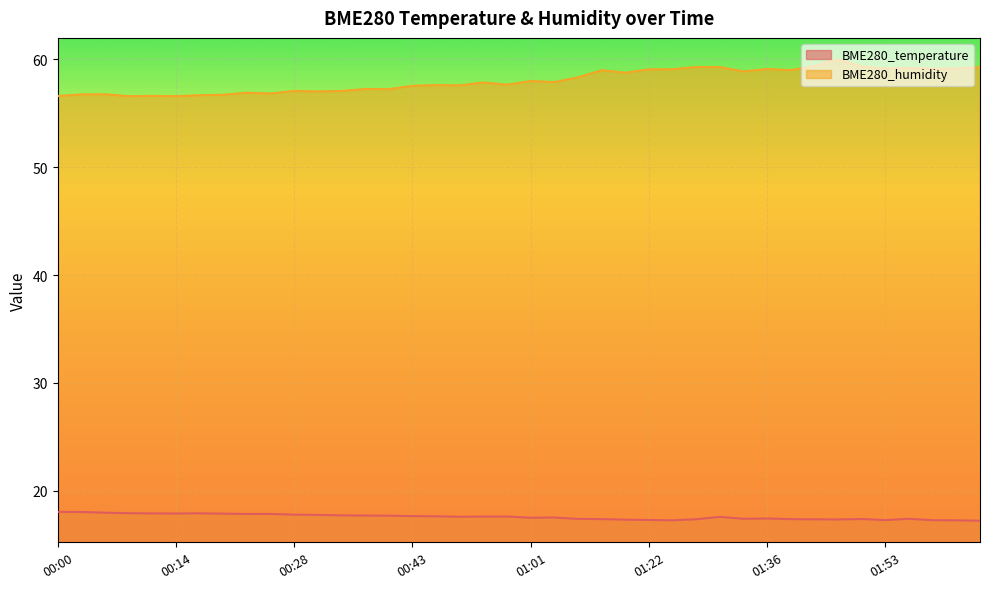

True or false: BME280_humidity has a value of 21.4 at 02:02.

False